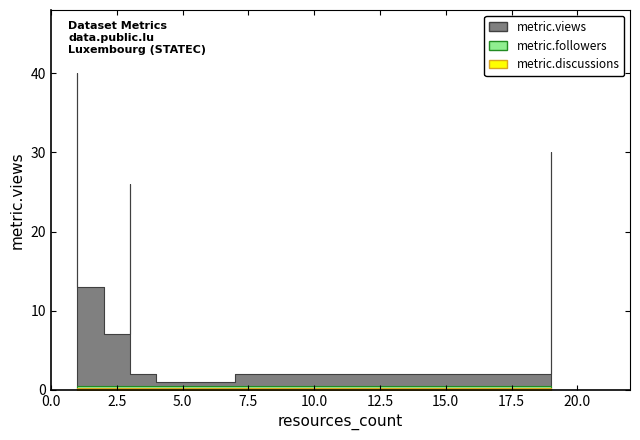

Which series has the largest total across all categories?

metric.views